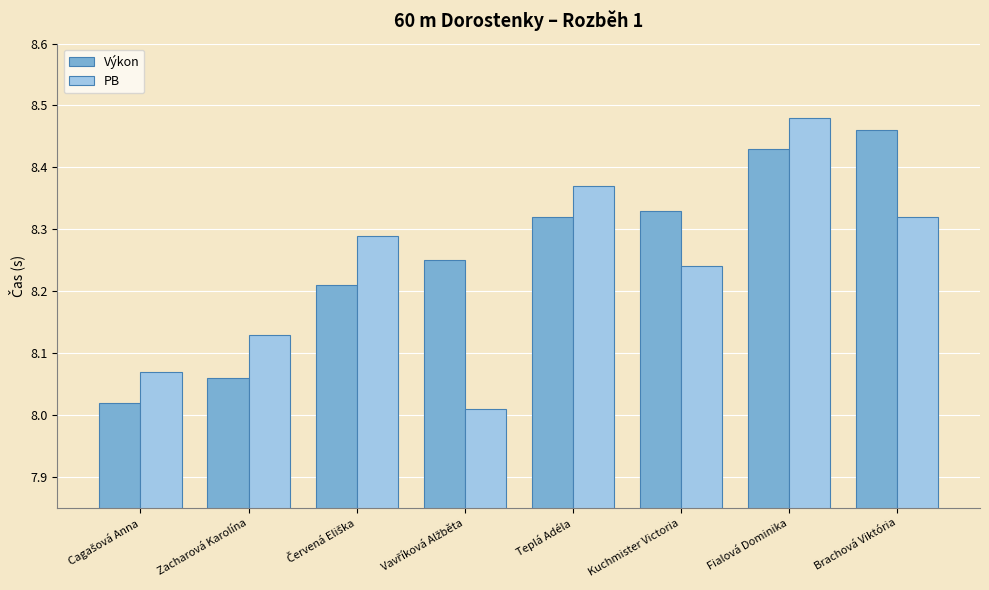

Does the chart contain stacked bars?

No